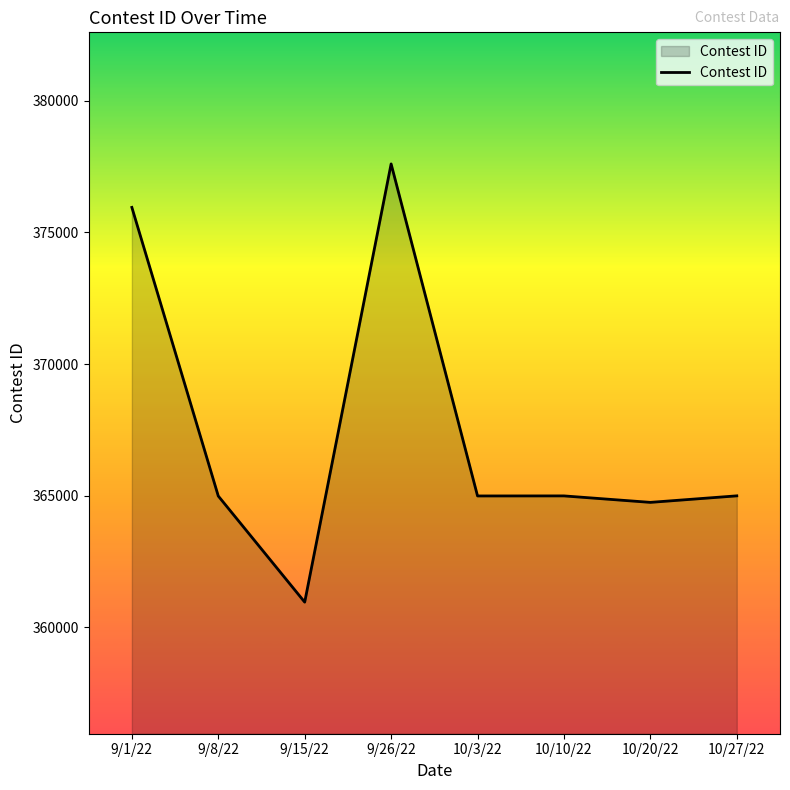

What is the ratio of the value at 10/20/22 to the value at 9/8/22?

1.0